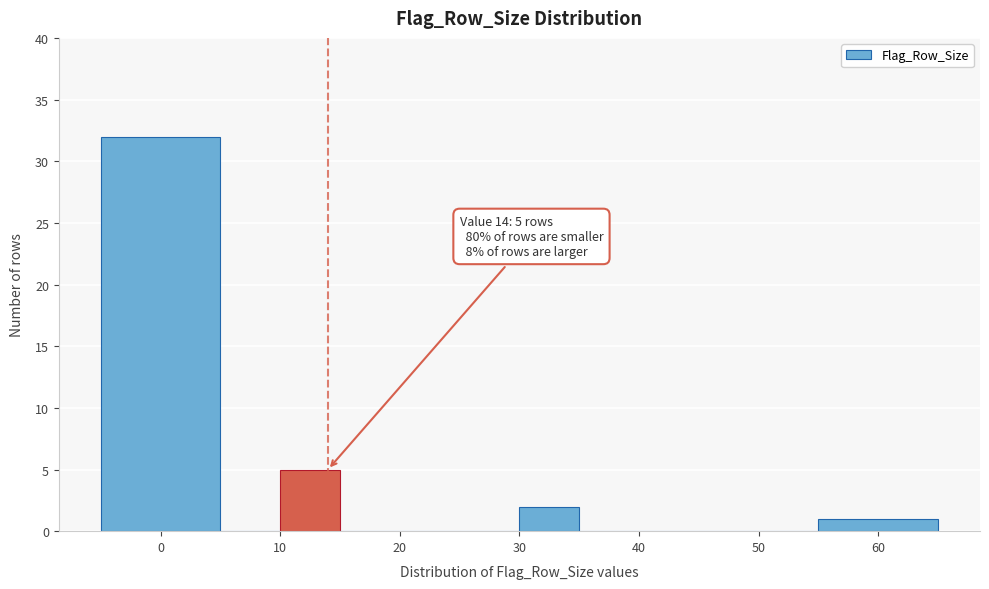

Which range on the x-axis has the tallest bar?

-5 to 5